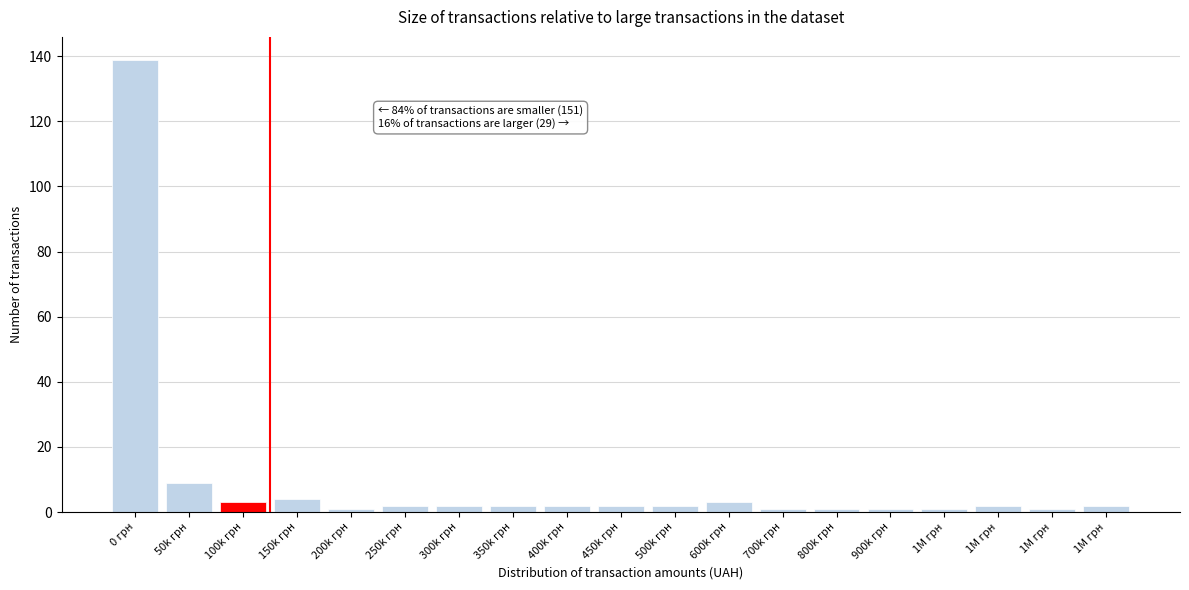

How many bars are there in total?

19